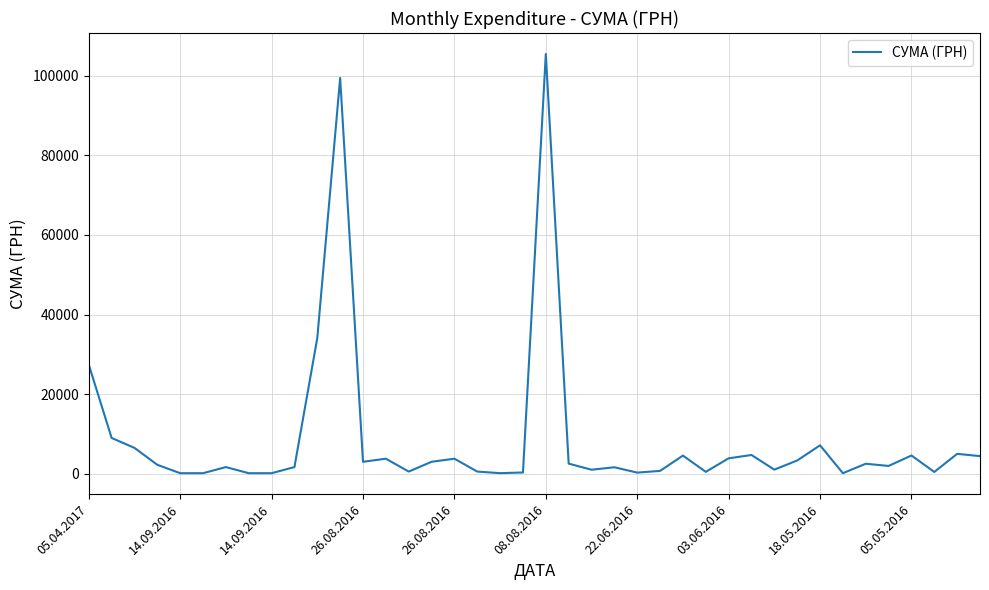

What is the greatest value displayed?

105471.0